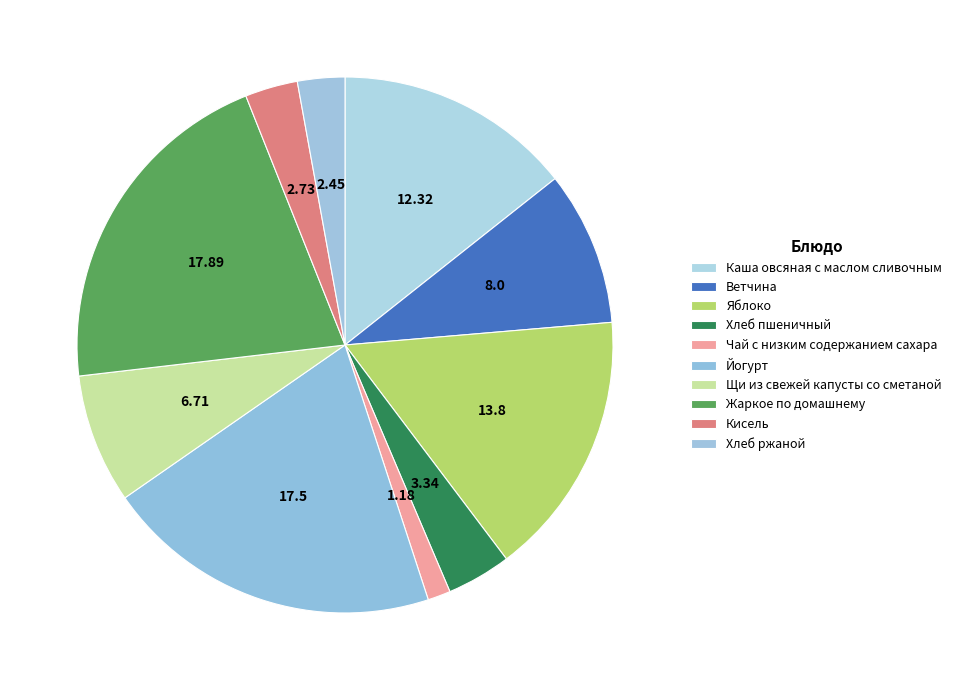

How many slices are in this pie chart?

10